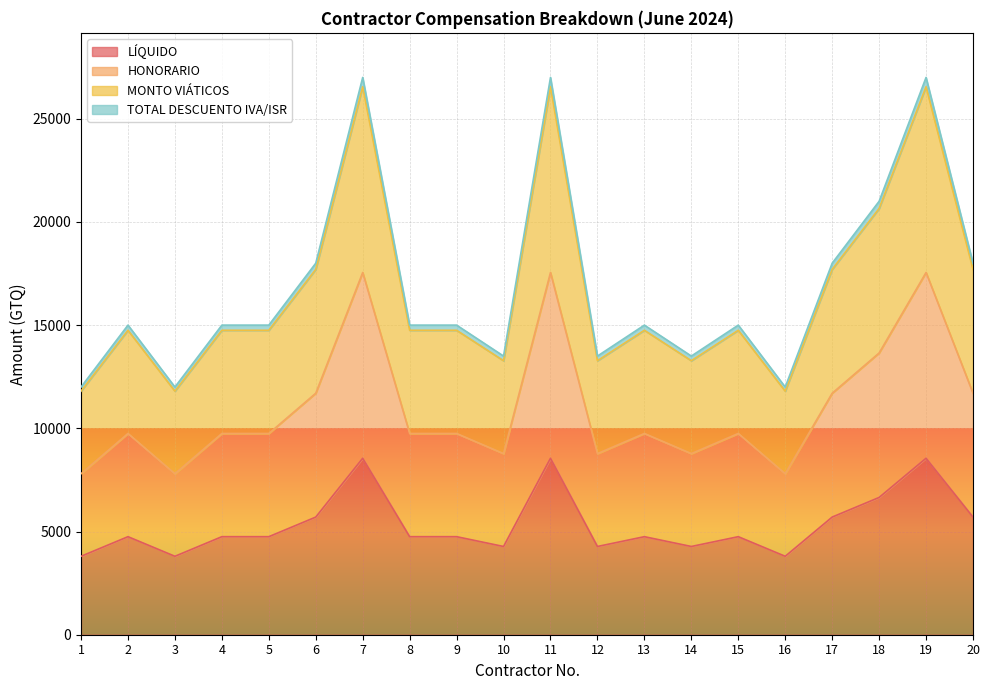

What is the value of the TOTAL DESCUENTO IVA/ISR point at the 17th from the left?

18000